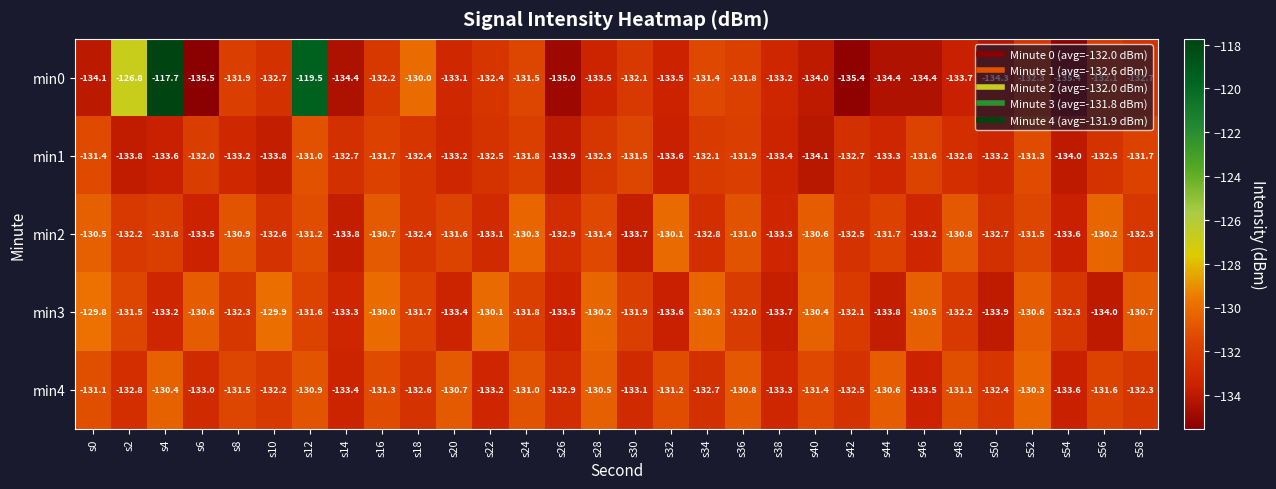

How many data points does each series have?

30